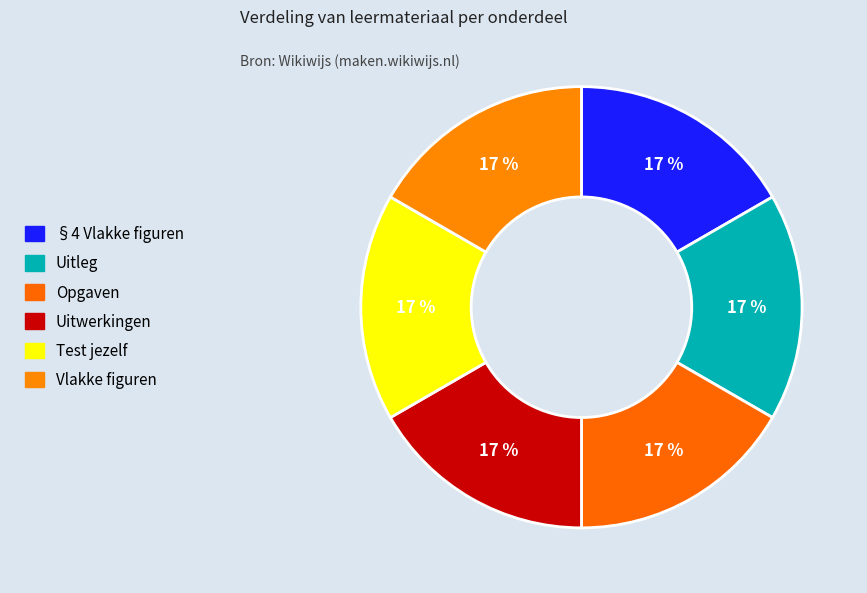

How many segments does this pie chart have?

6